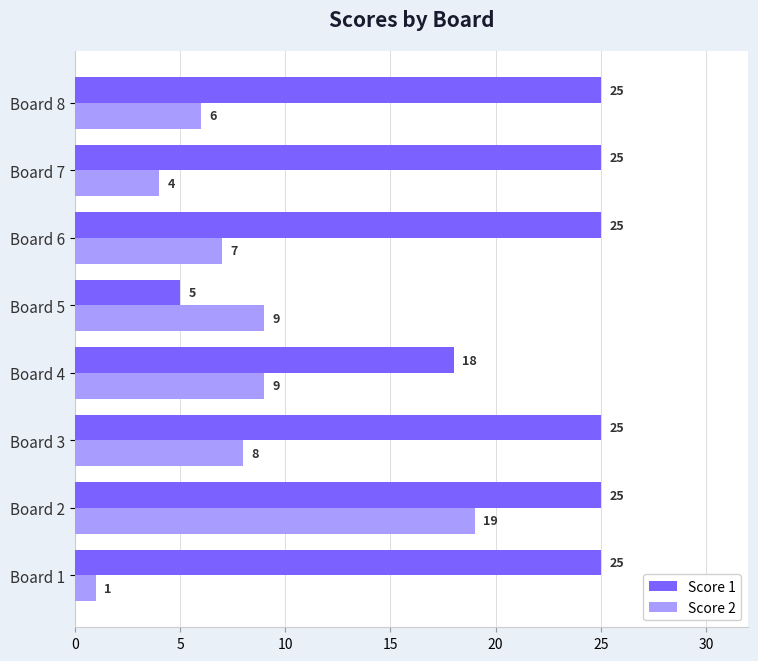

Which series has the widest spread of values?

Score 1